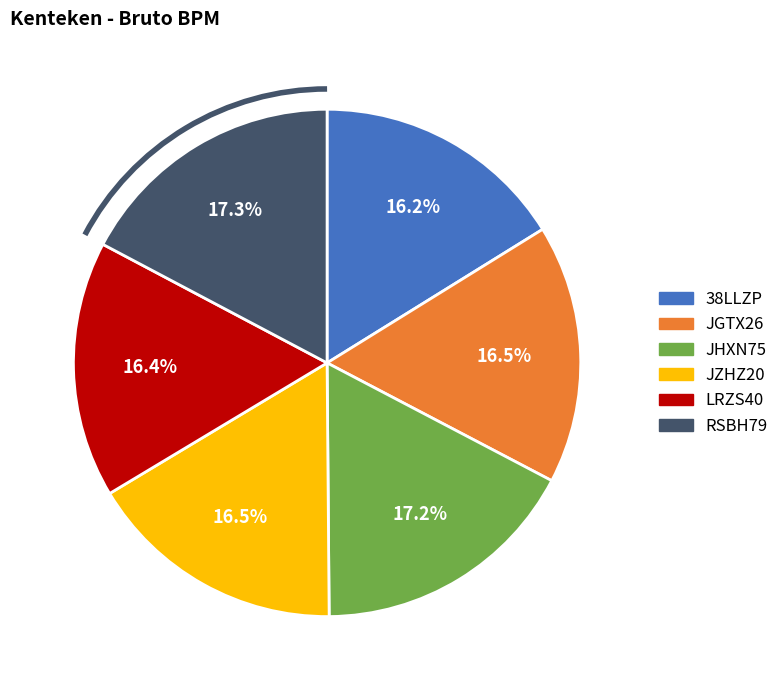

True or false: LRZS40 accounts for 16% of the total.

True